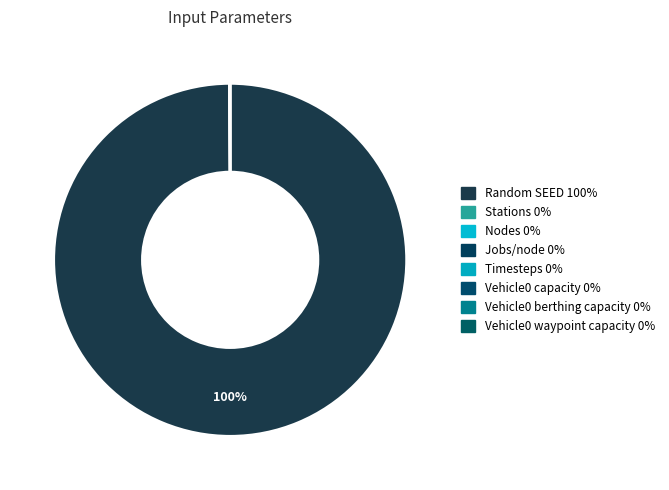

True or false: Random SEED accounts for 100% of the total.

True